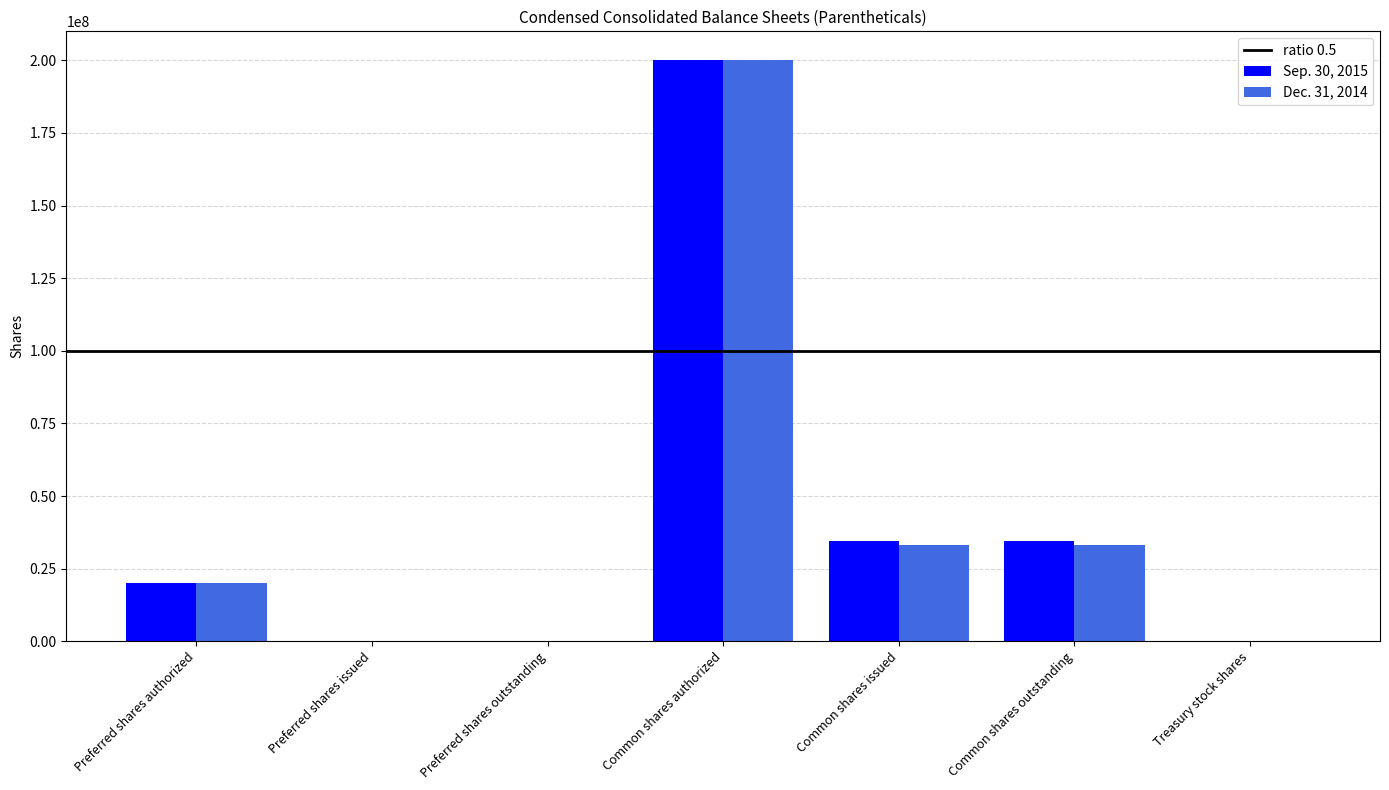

The Dec. 31, 2014 series shows 48942019 at Common shares outstanding. True or false?

False